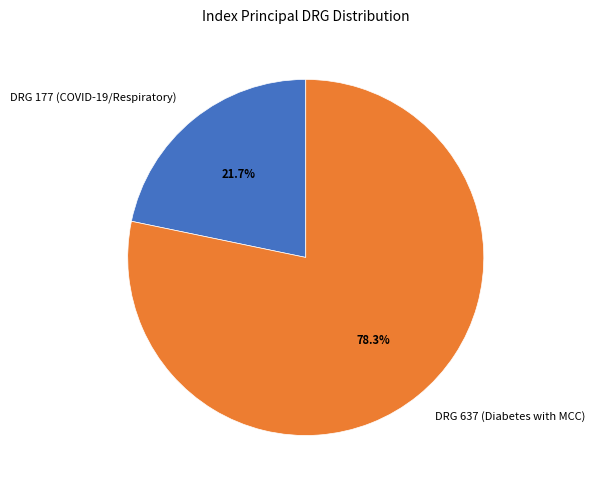

Which slice is the largest?

DRG 637 (Diabetes with MCC)